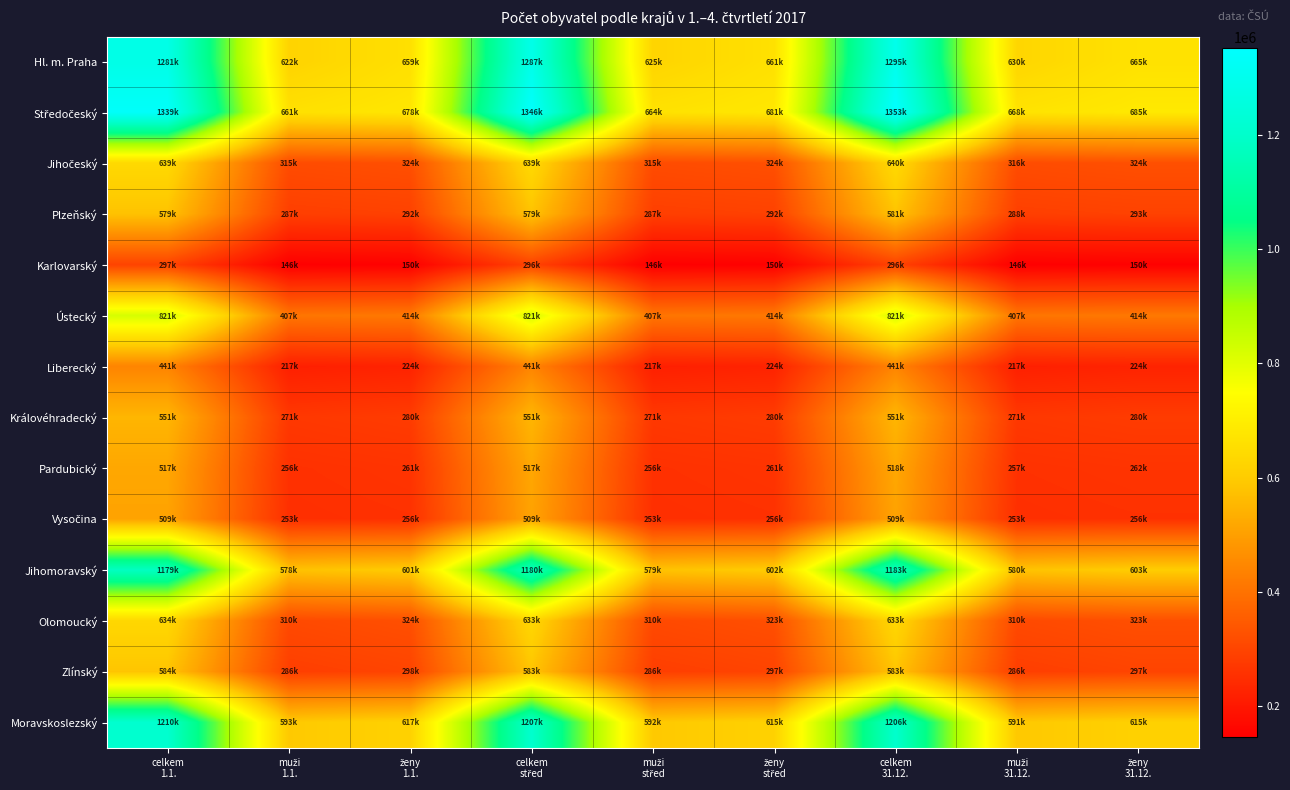

Which series has the widest spread of values?

Středočeský